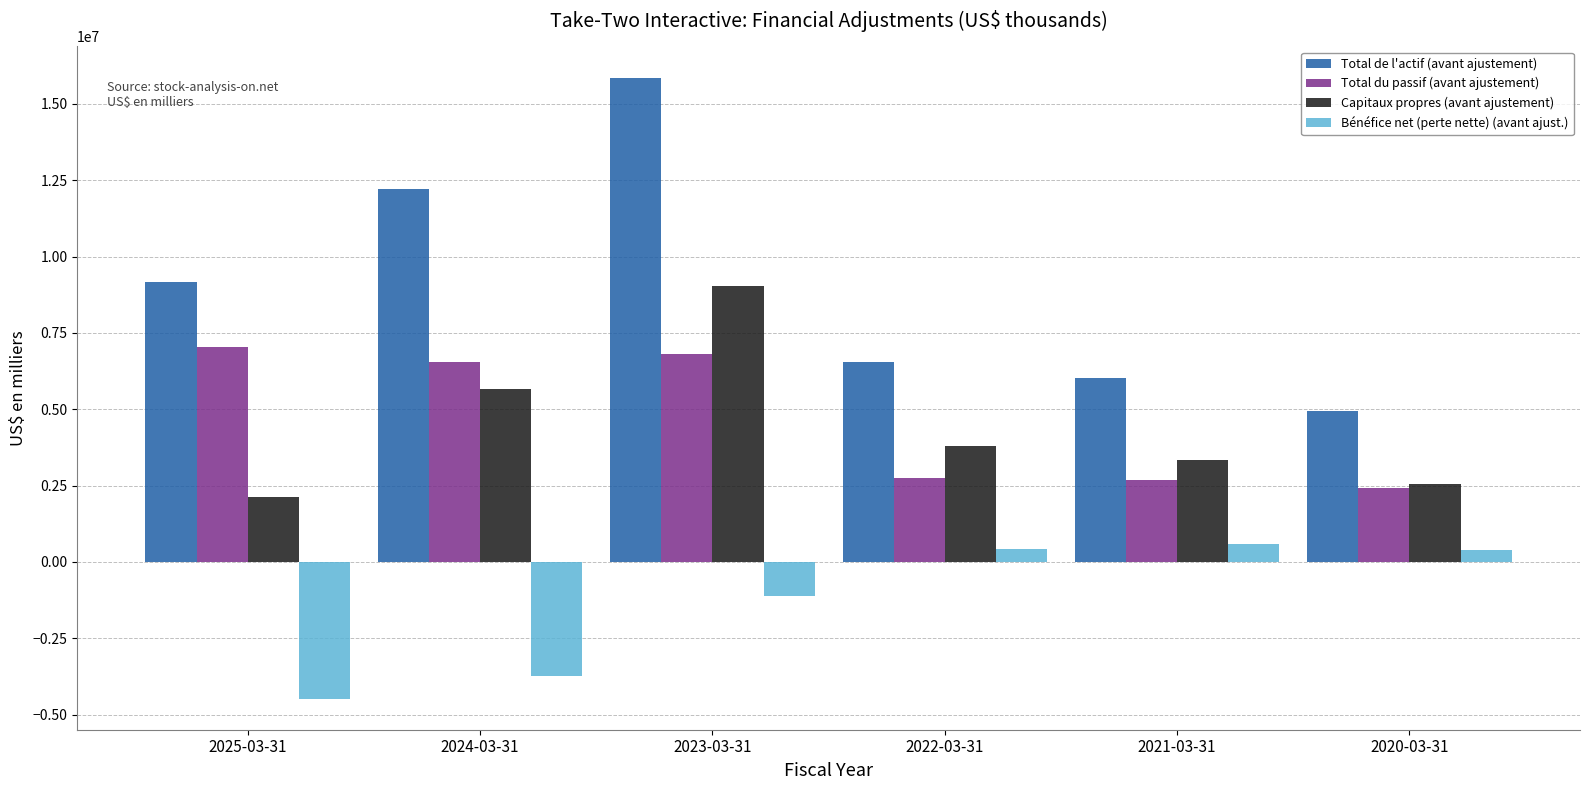

At which category is the sum across all series the highest?

2023-03-31